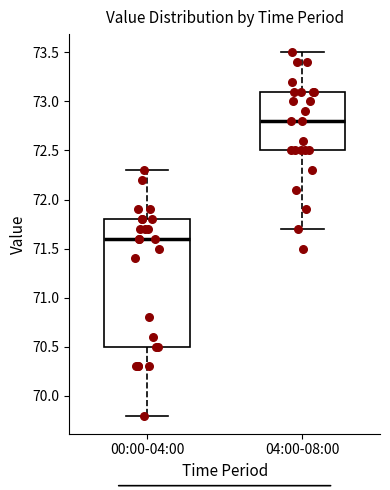

Which box has the highest median line?

04:00-08:00